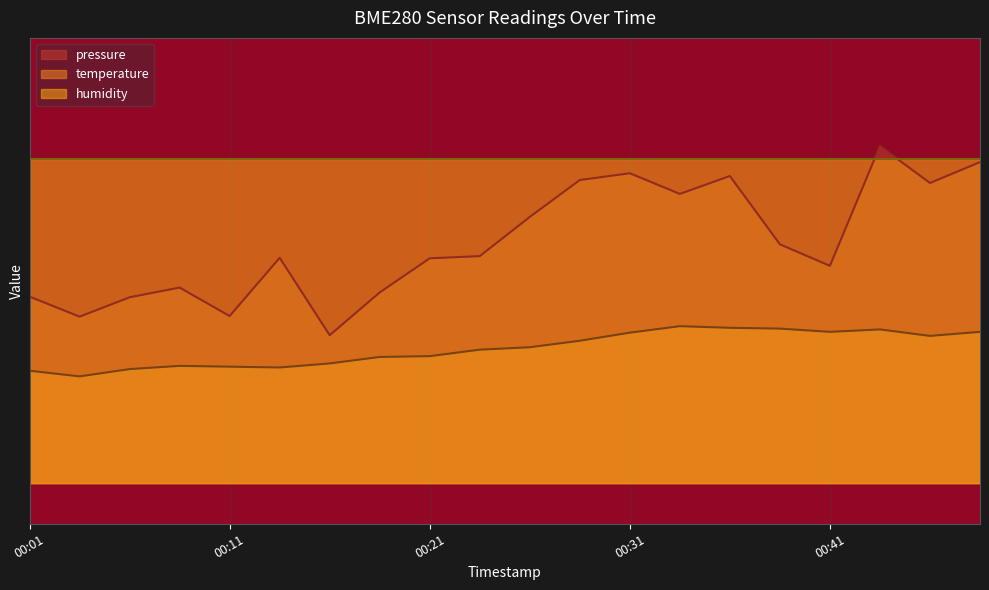

At which category does temperature reach its first local valley?

00:03